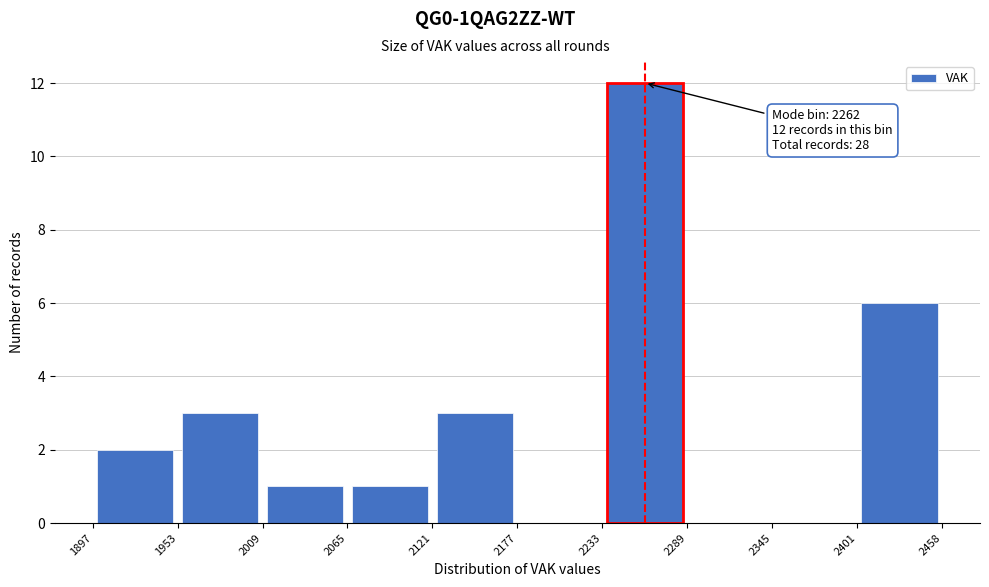

Which range on the x-axis has the tallest bar?

2233 to 2289